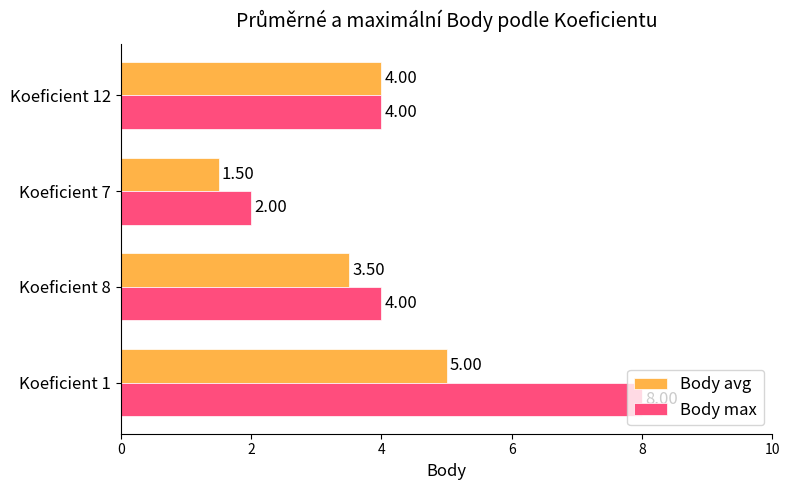

What is the difference between the highest and lowest values at Koeficient 7?

0.5